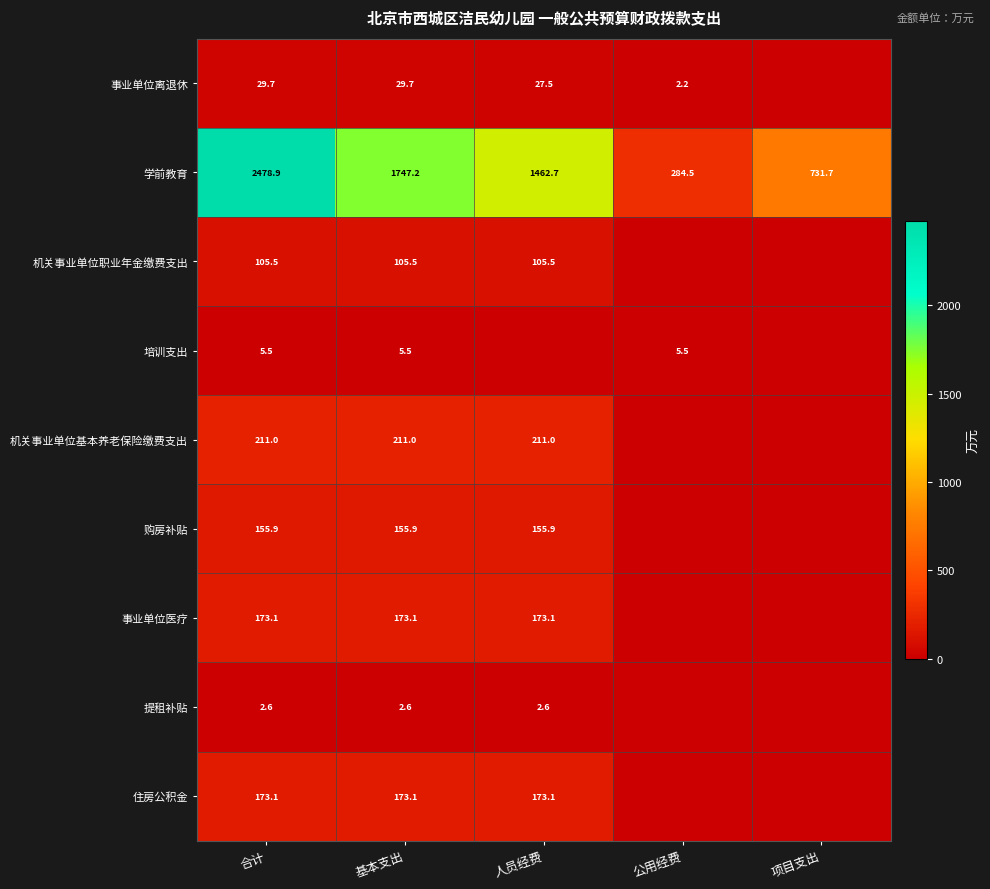

What is the spread (max minus min) of values at 公用经费?

284.5